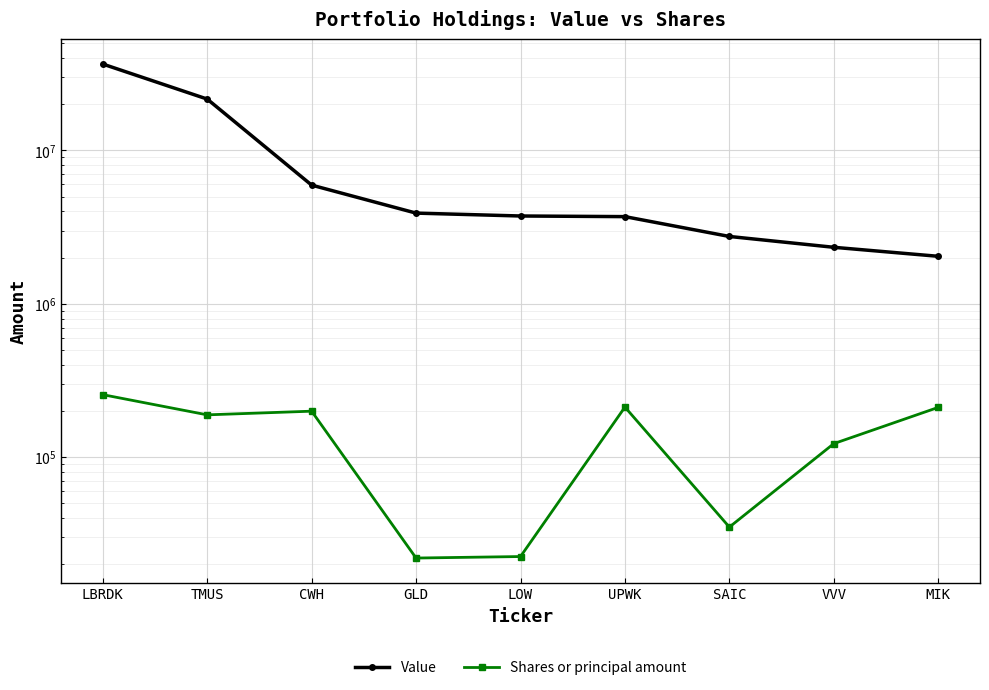

True or false: Value and Shares or principal amount cross at least once.

False